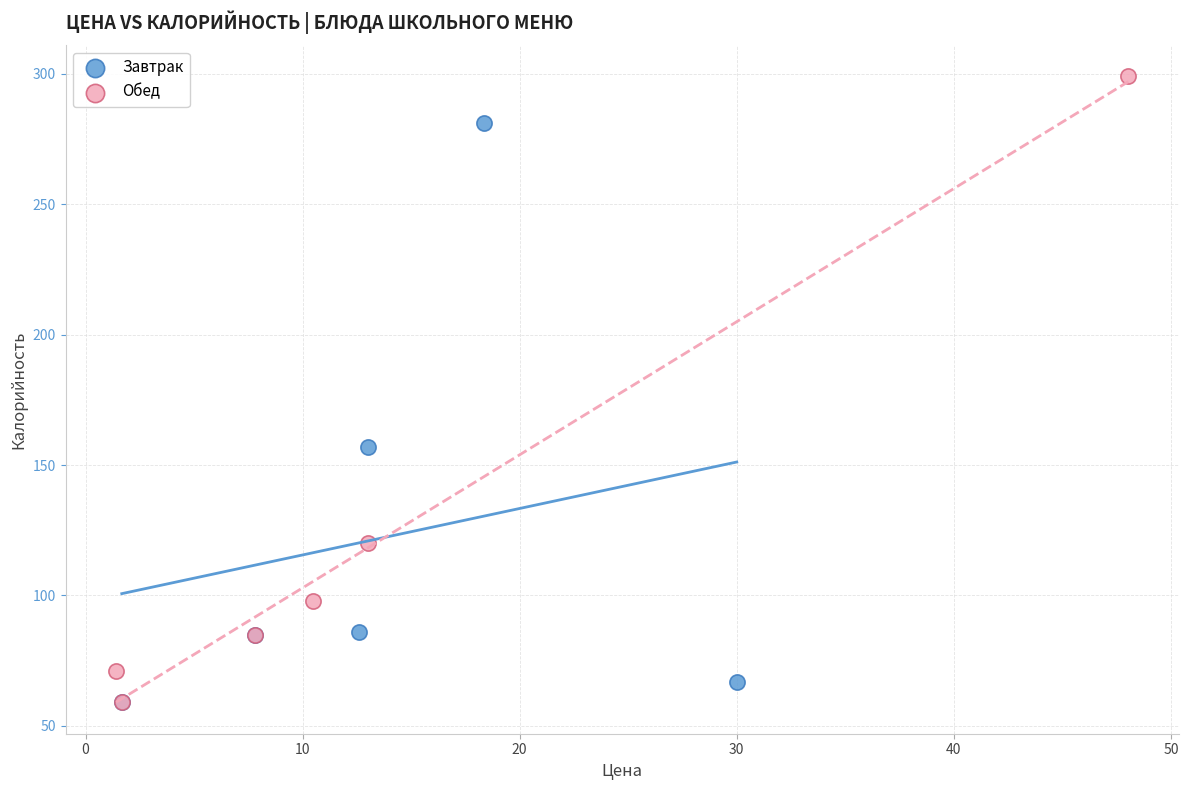

What are all the series names shown in the legend?

Завтрак, Обед